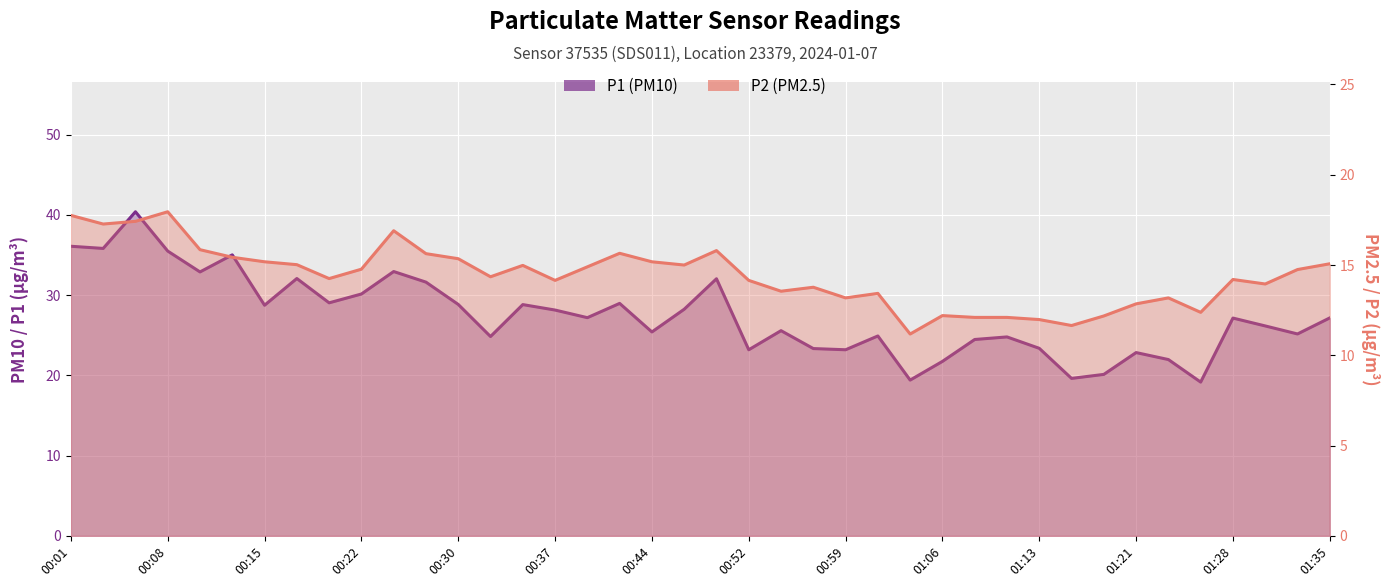

The P1 series shows 35.5 at 00:08. True or false?

True